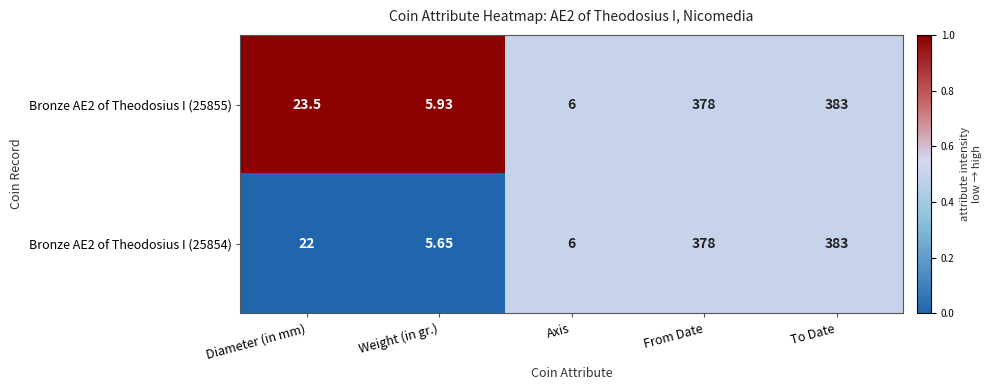

At which label is Bronze AE2 of Theodosius I (25855) closest to 194?

Diameter (in mm)